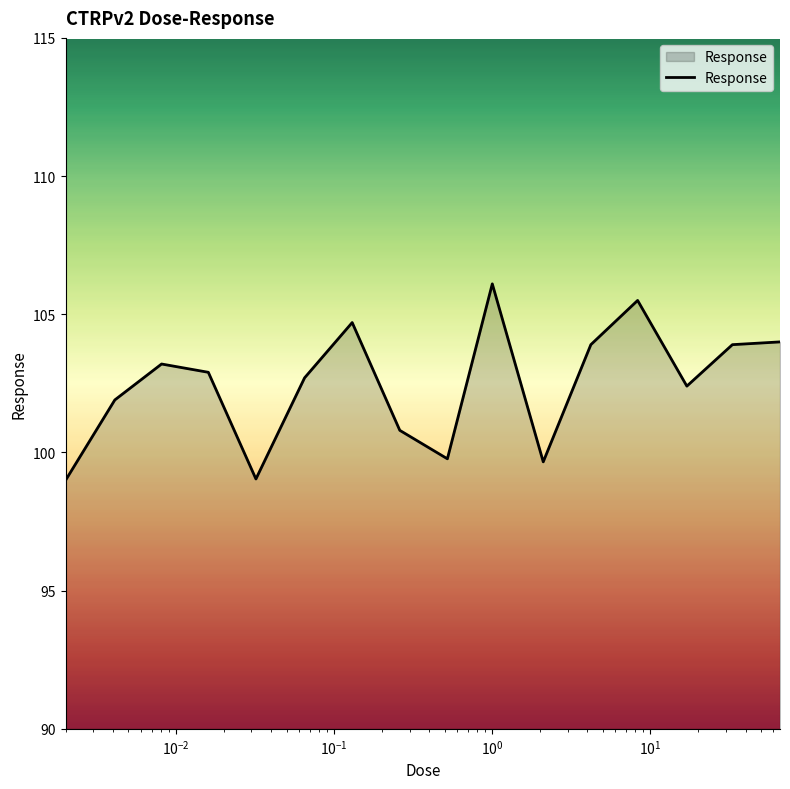

What is the smallest value displayed?

99.0